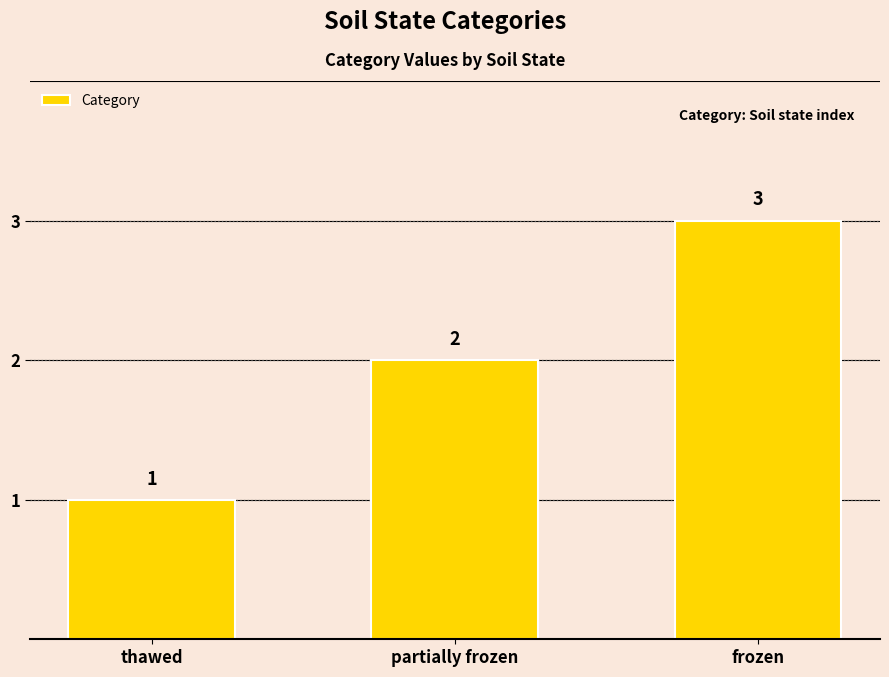

What is the sum of all values?

6